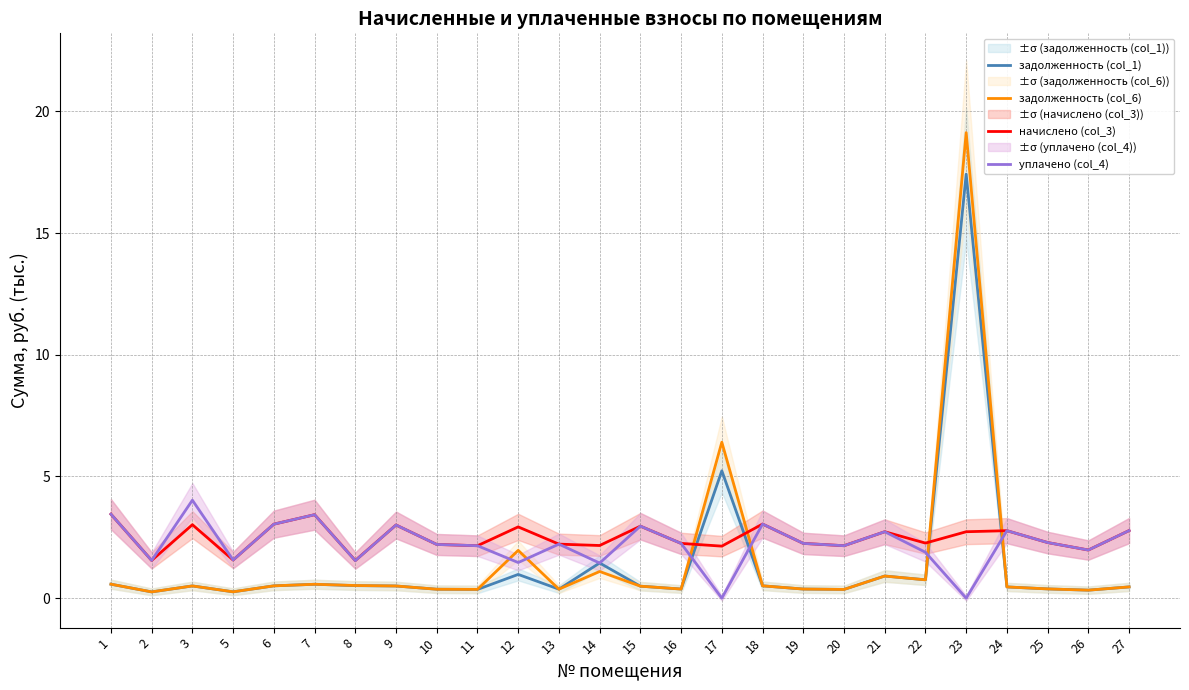

Between 16 and 20, which is larger?

16